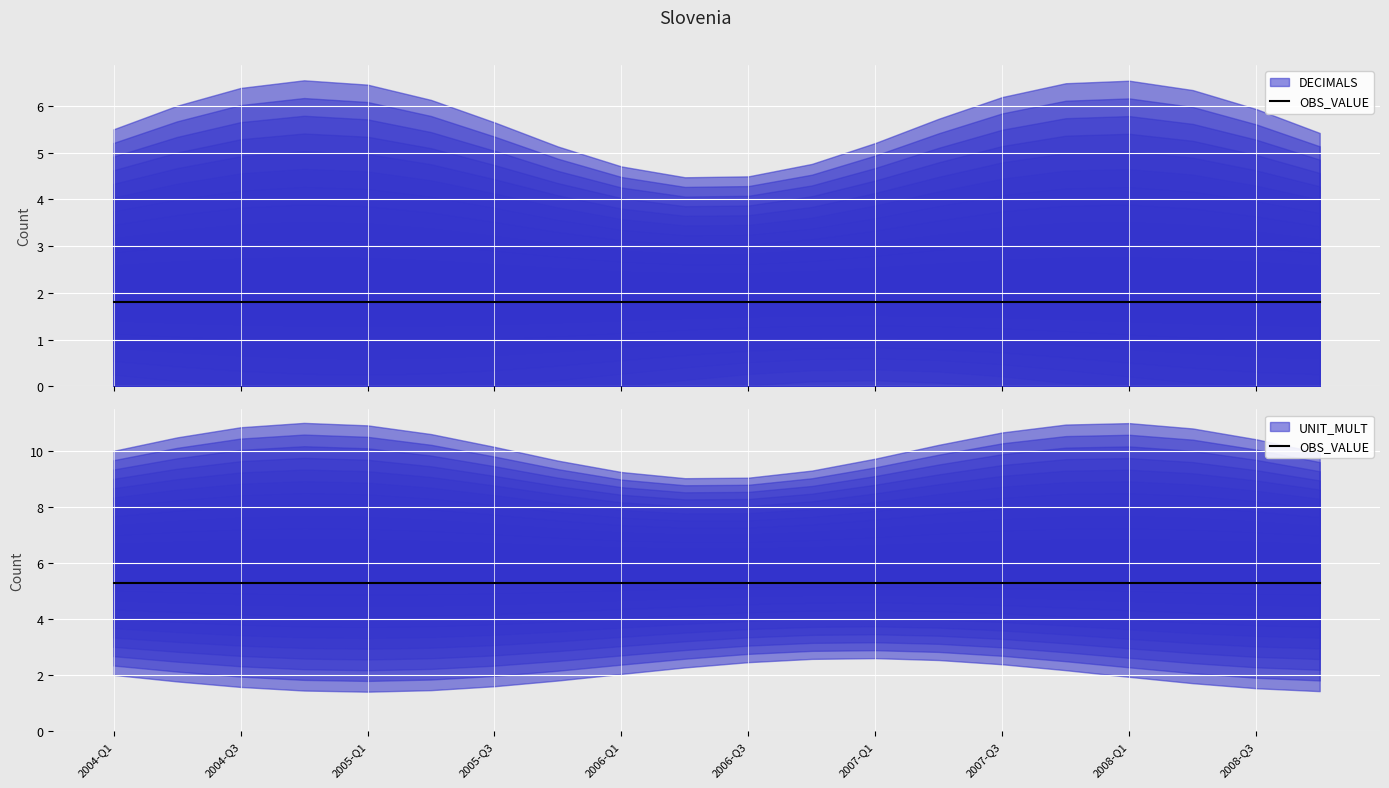

List the series in order of their overall mean, highest first.

UNIT_MULT, DECIMALS, OBS_VALUE